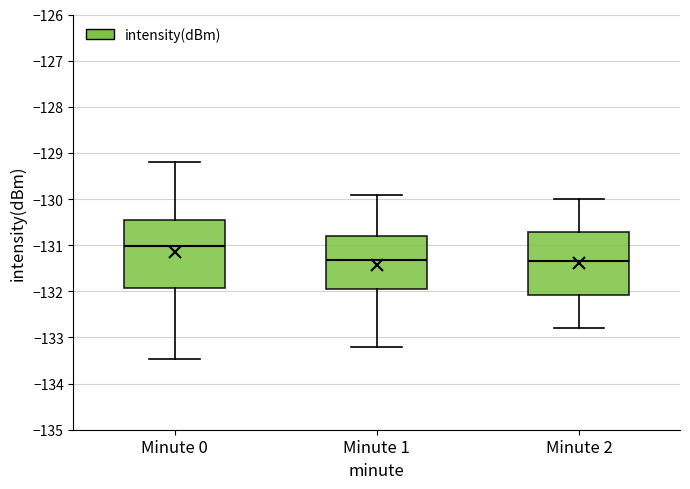

Where does the lower whisker of the box for Minute 2 end on the y-axis? The values are not printed on the chart, so give them approximately, as read against the axis.

-132.8